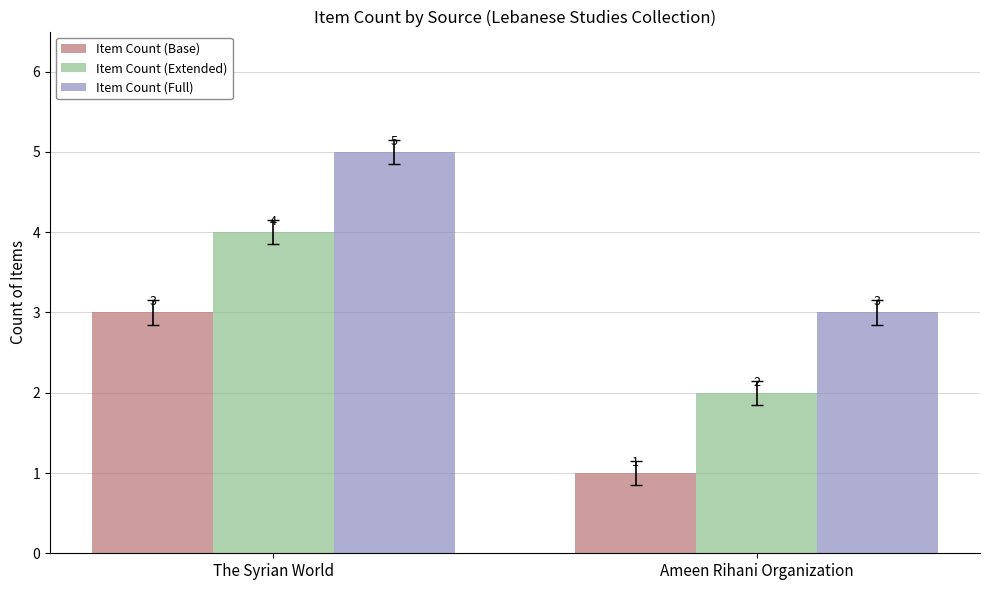

How many distinct data groups are displayed?

3